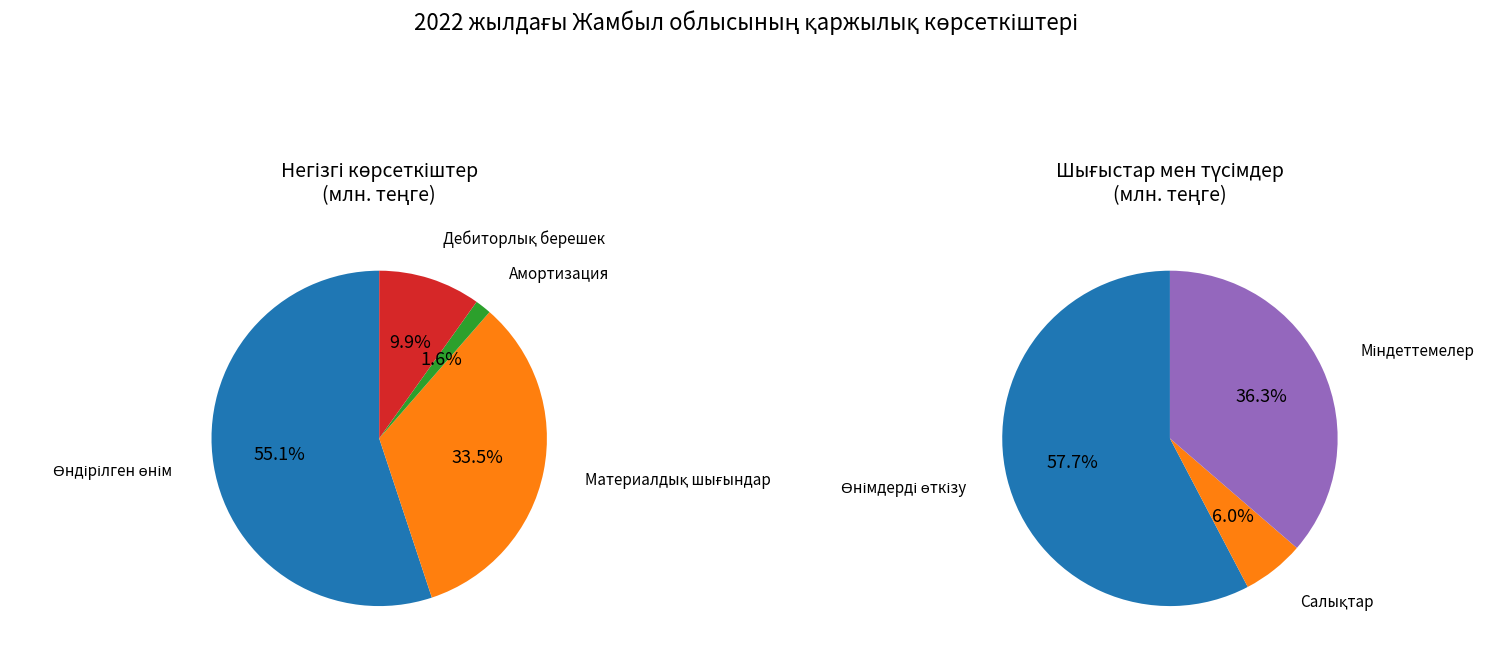

What is the largest slice in the pie chart?

Өнімдерді өткізу